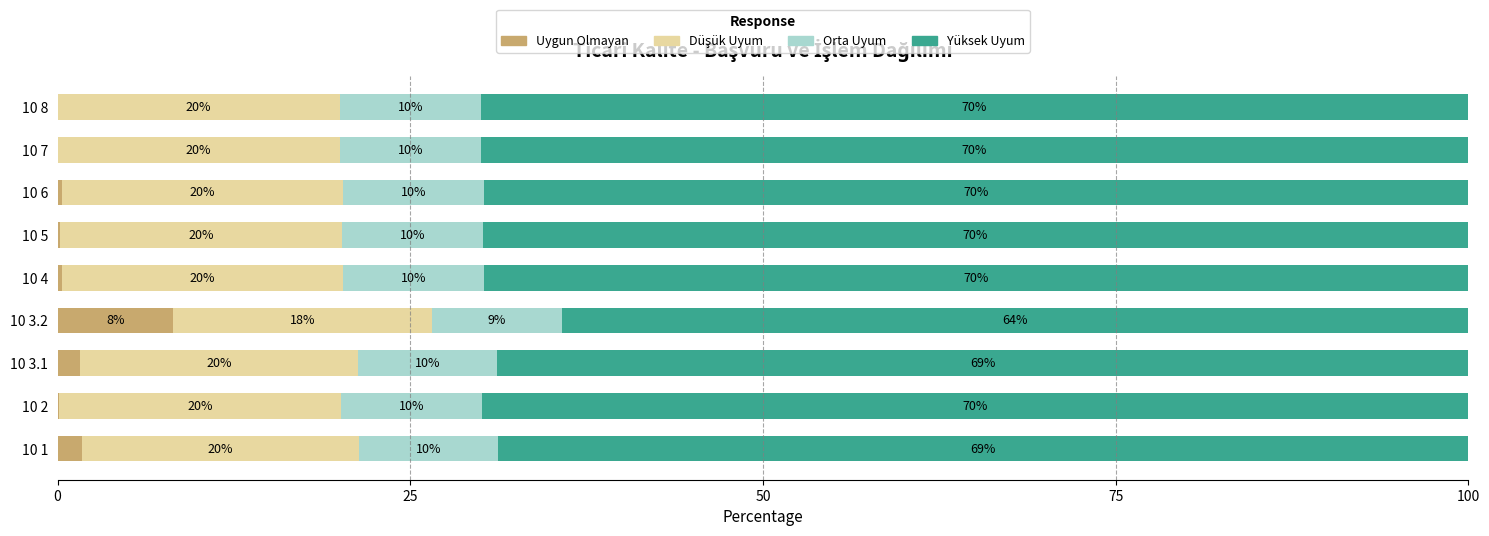

What is the highest value of the Uygun Olmayan series?

8.2